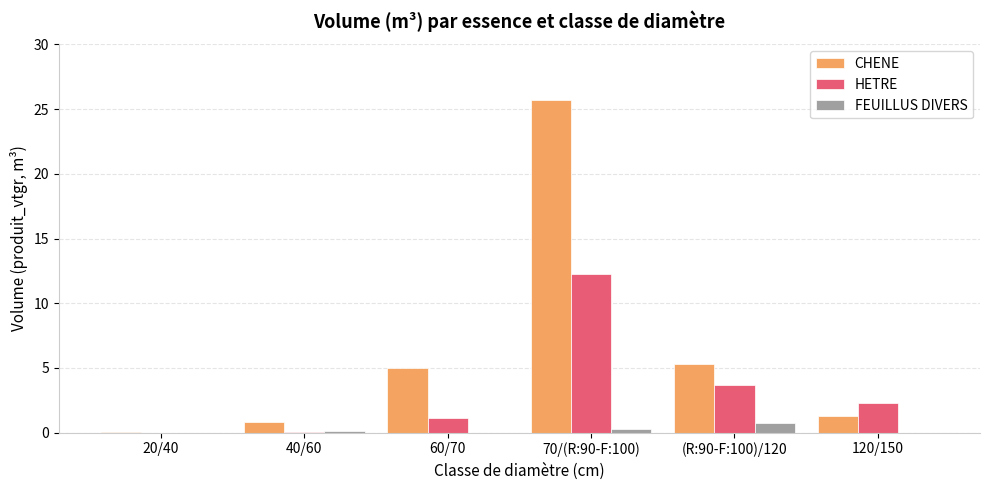

What is the total value across all series at 60/70?

6.1